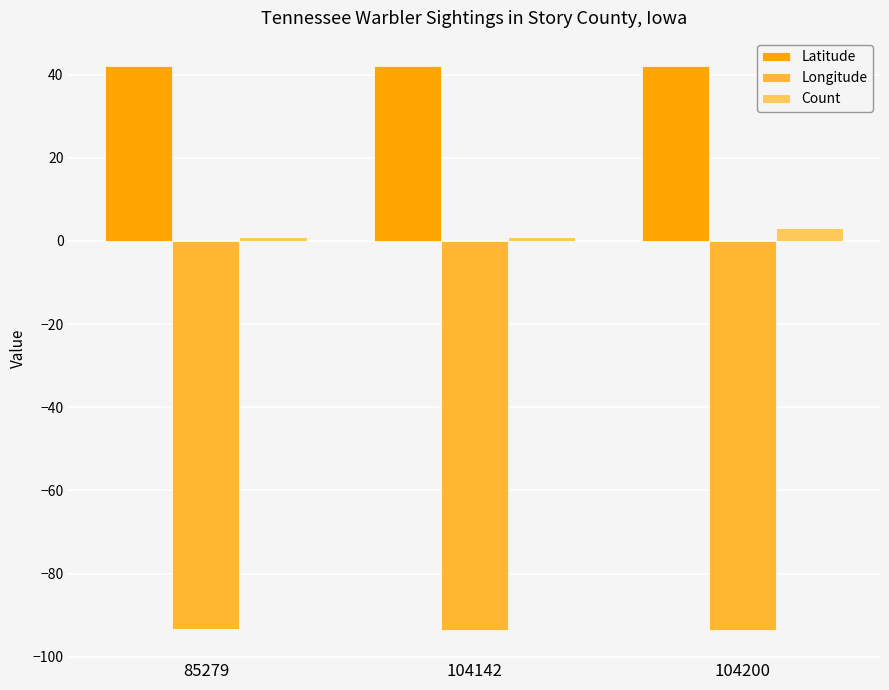

List the series in order of their peak value, lowest first.

Longitude, Count, Latitude